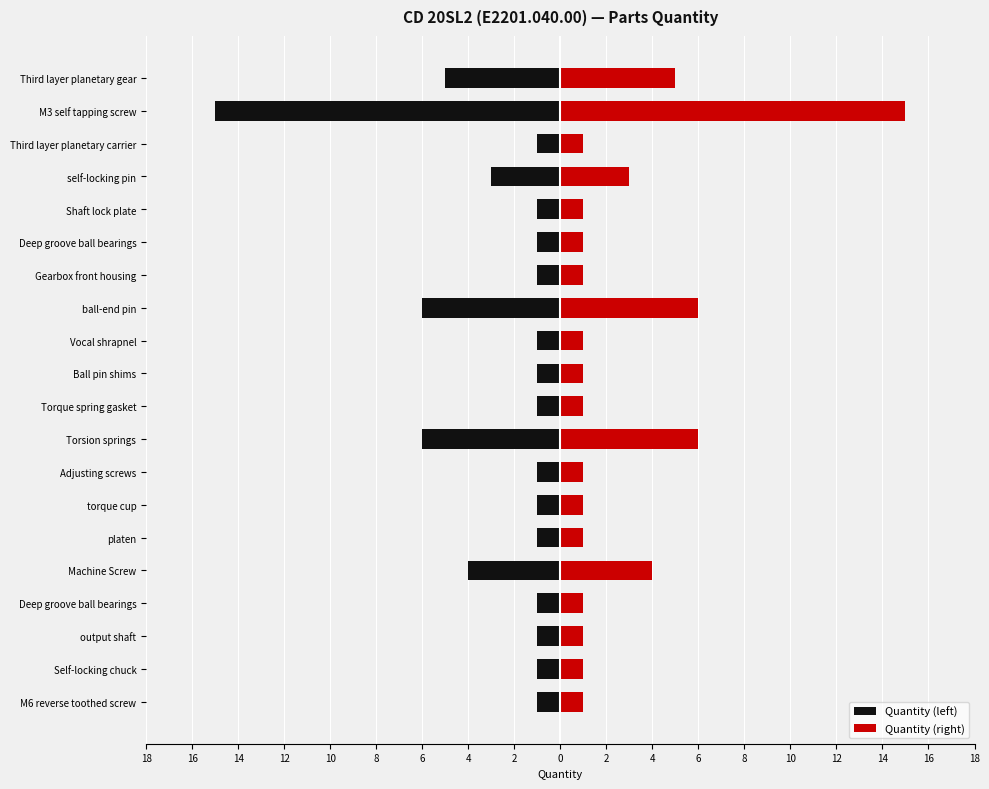

Reading left to right, what are all the values shown in this chart?

Quantity (left): -1	-1	-1	-1	-4	-1	-1	-1	-6	-1	-1	-1	-6	-1	-1	-1	-3	-1	-15	-5
Quantity (right): 1	1	1	1	4	1	1	1	6	1	1	1	6	1	1	1	3	1	15	5